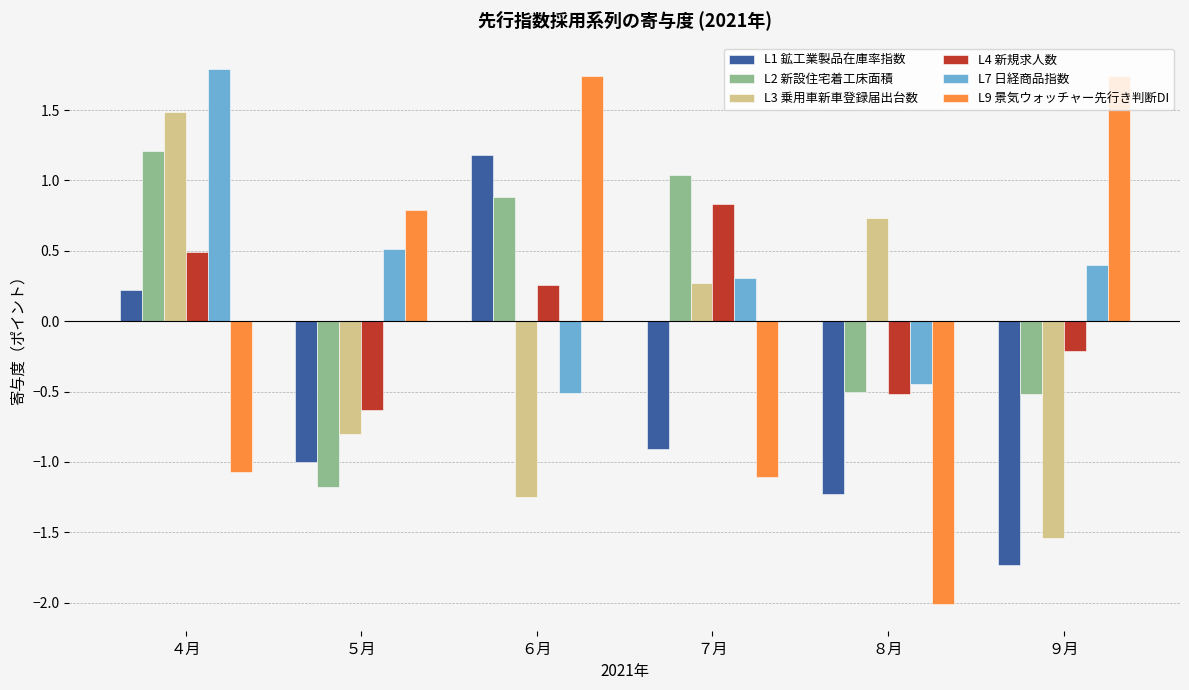

At which category is the sum across all series the highest?

４月